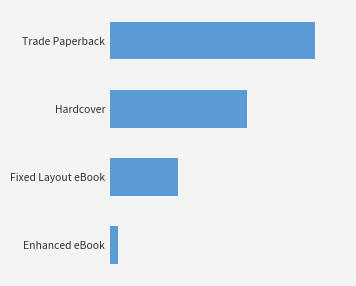

List the labels in order of value, largest first.

Trade Paperback, Hardcover, Fixed Layout eBook, Enhanced eBook